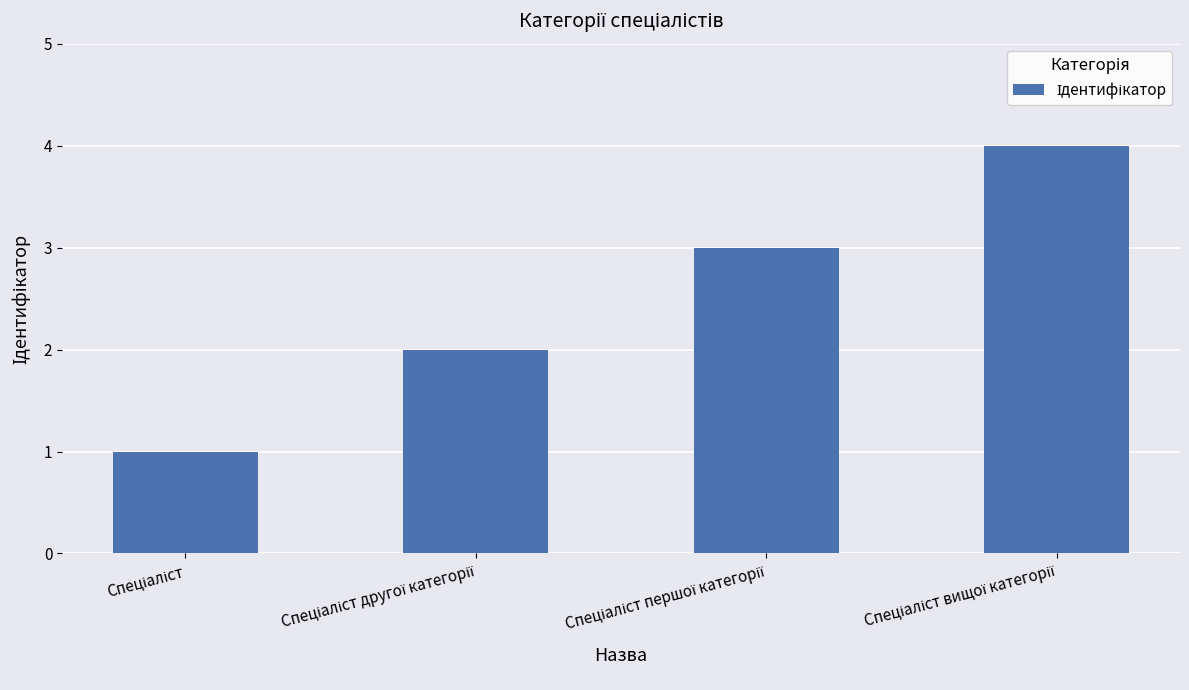

What is the sum of all values?

10